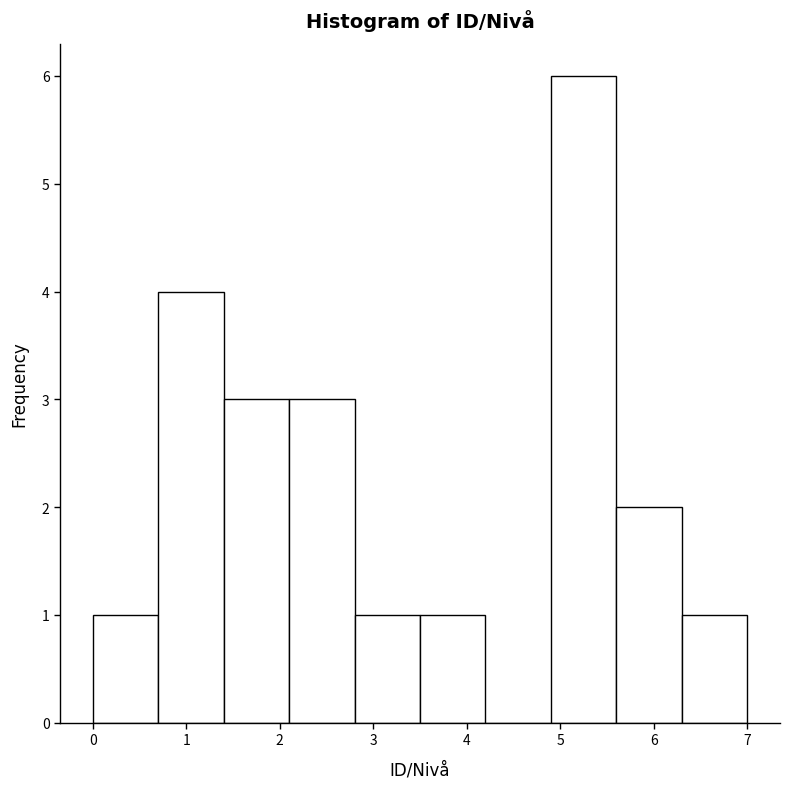

Over which range of the x-axis is the bar tallest?

4.9 to 5.6